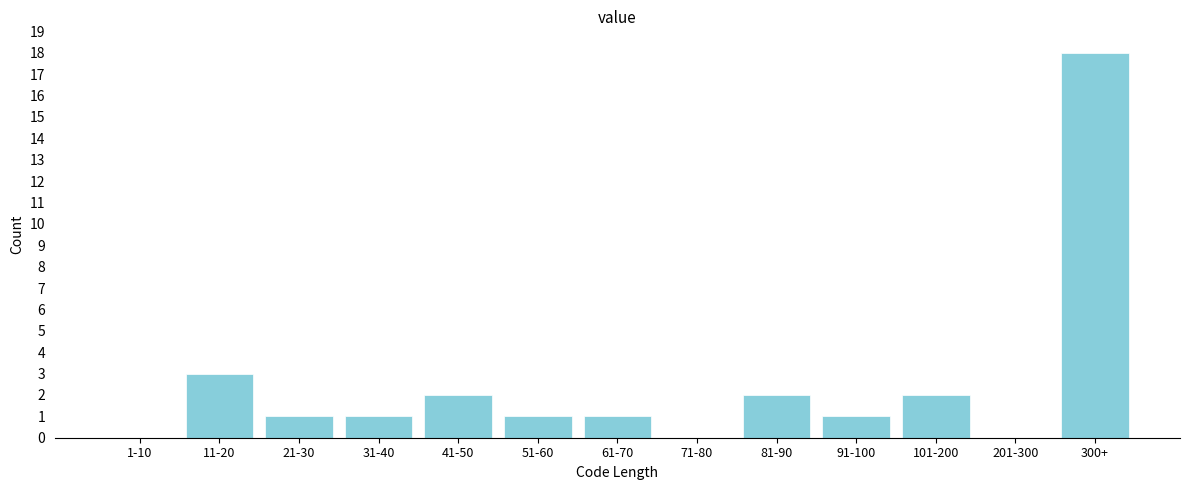

Reading left to right, transcribe all the data shown in this chart.

1-10=0	11-20=3	21-30=1	31-40=1	41-50=2	51-60=1	61-70=1	71-80=0	81-90=2	91-100=1	101-200=2	201-300=0	300+=18